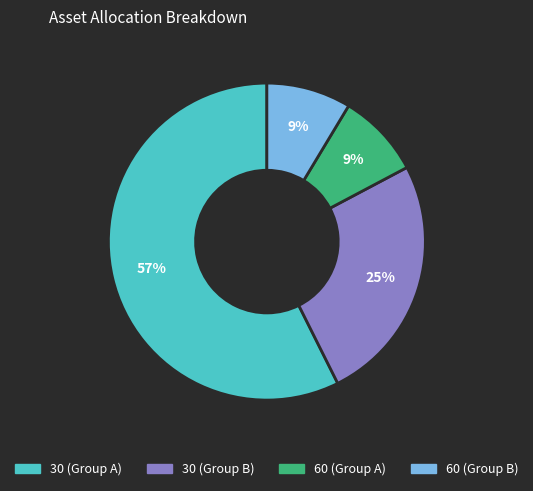

Does any single category account for the majority?

Yes